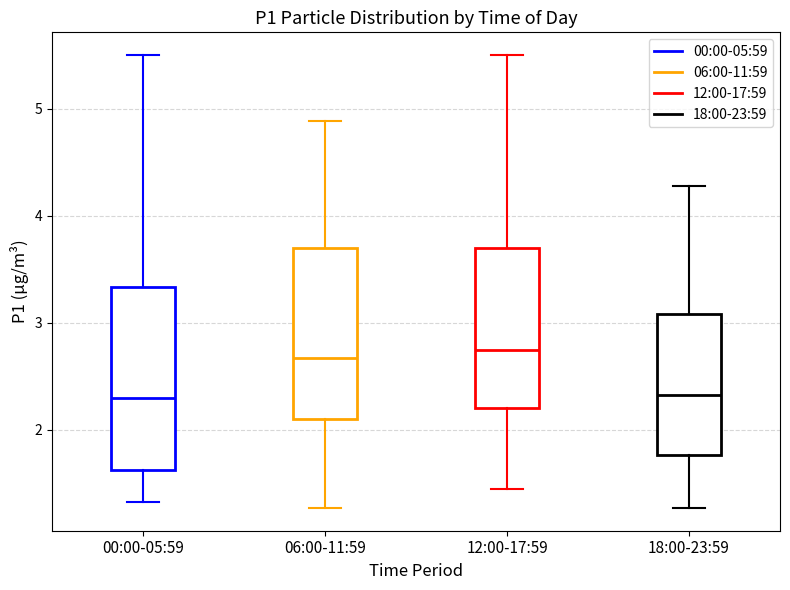

Reading left to right, read every box against the y-axis: the position of its median line, the range the box covers, and the ends of its whiskers. The values are not printed on the chart, so give them approximately, as read against the axis.

00:00-05:59: median 2.3, box 1.6 to 3.3, whiskers 1.3 to 5.5
06:00-11:59: median 2.7, box 2.1 to 3.7, whiskers 1.3 to 4.9
12:00-17:59: median 2.8, box 2.2 to 3.7, whiskers 1.5 to 5.5
18:00-23:59: median 2.3, box 1.8 to 3.1, whiskers 1.3 to 4.3